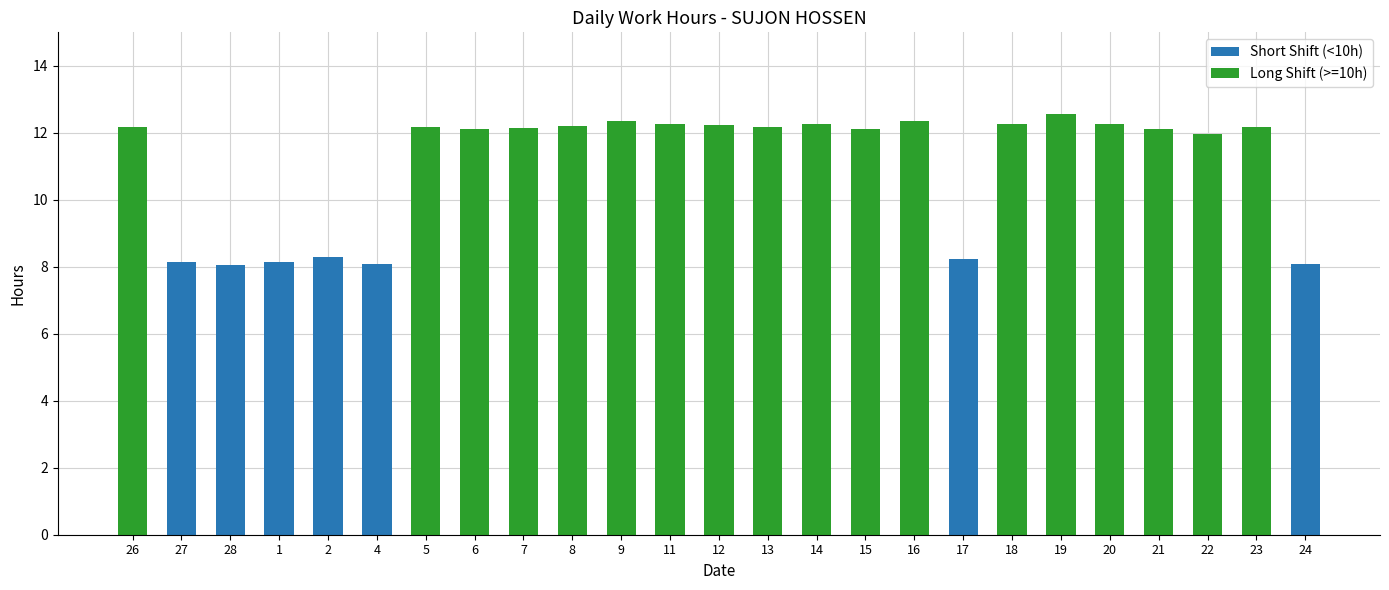

Rank the series at 20 from highest to lowest value.

Long Shift (>=10h), Short Shift (<10h)